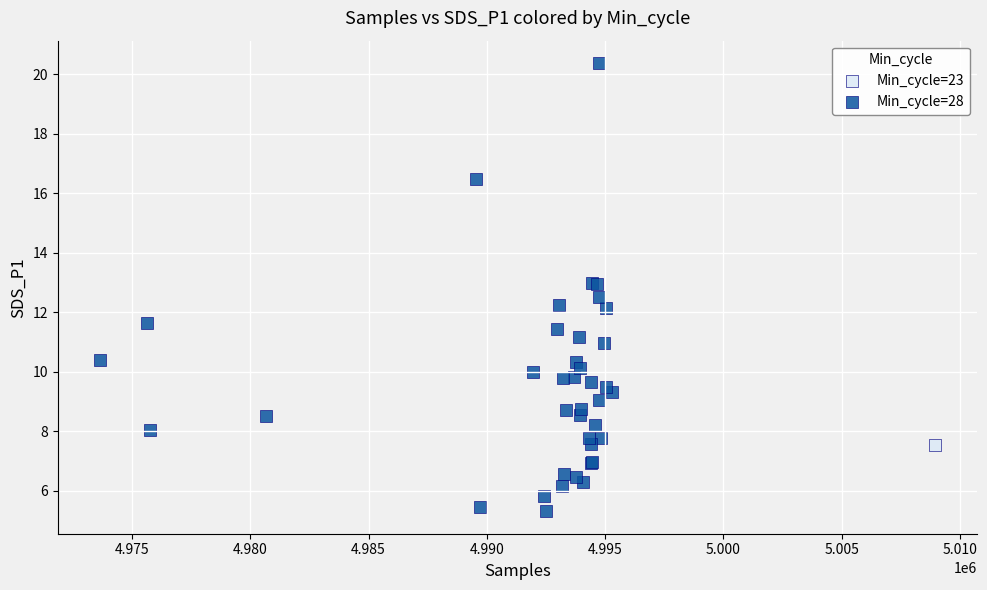

What are all the series names shown in the legend?

Min_cycle=23, Min_cycle=28